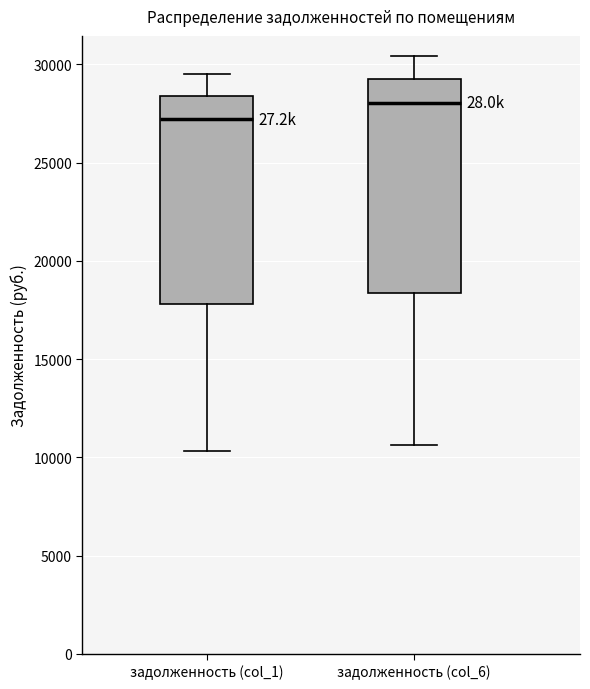

Where does the lower whisker of the box for задолженность (col_6) end on the y-axis? The values are not printed on the chart, so give them approximately, as read against the axis.

10500